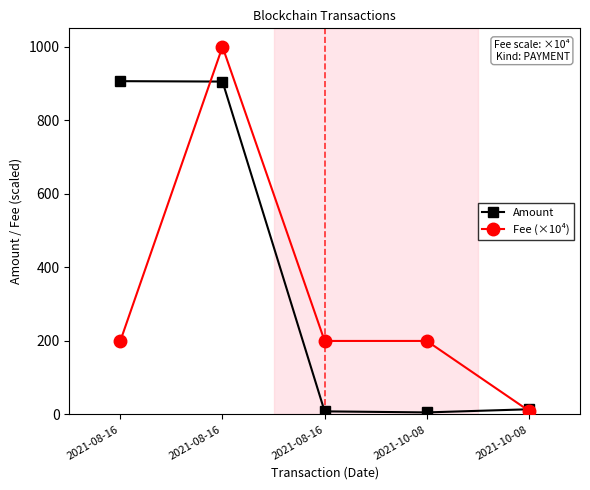

The Fee (×10⁴) series shows 1000.0 at 2021-08-16. True or false?

True